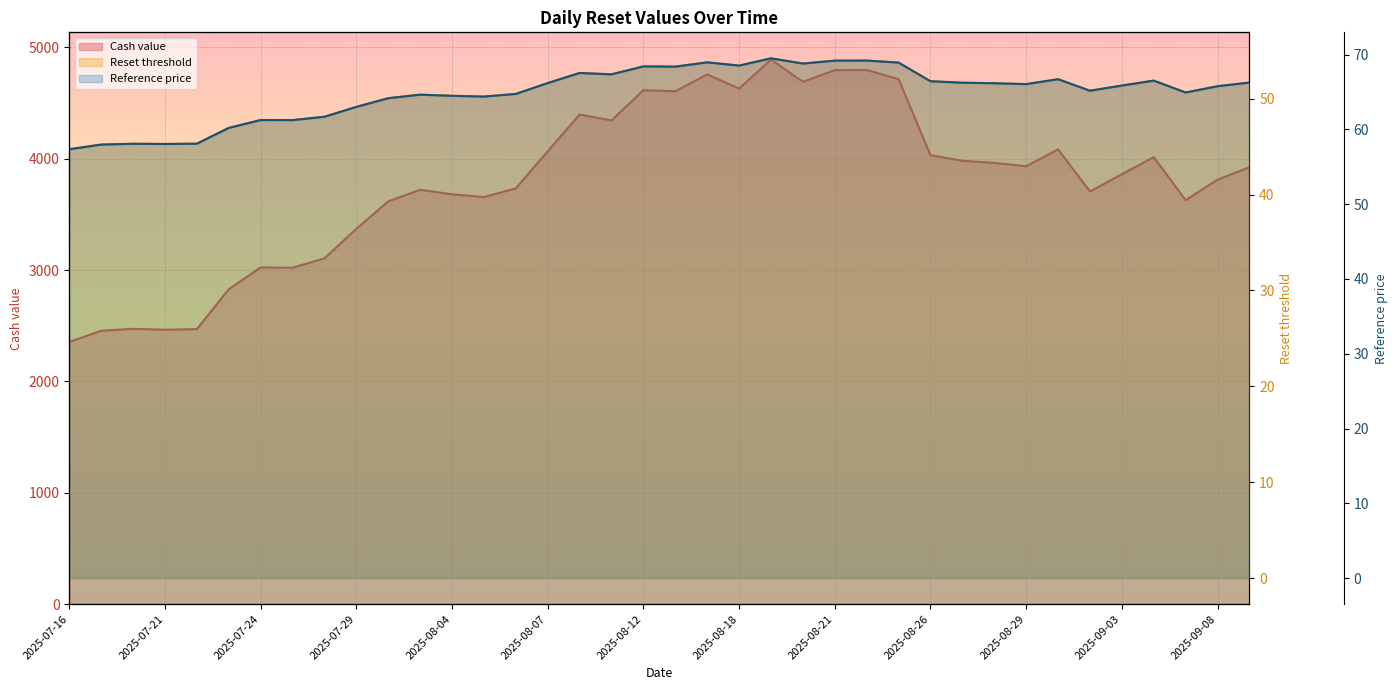

Which series has the widest spread of values?

Cash value